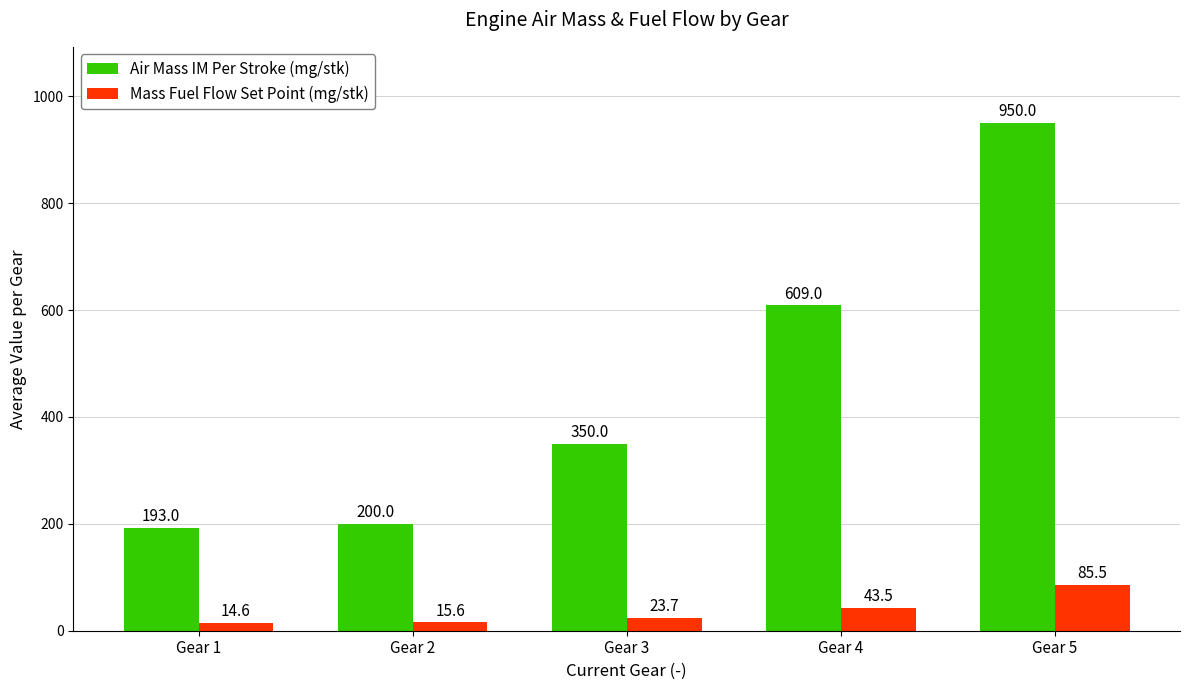

Reading left to right, transcribe all the data shown in this chart.

Air Mass IM Per Stroke (mg/stk): Gear 1=193.0	Gear 2=200.0	Gear 3=350.0	Gear 4=609.0	Gear 5=950.0
Mass Fuel Flow Set Point (mg/stk): Gear 1=14.6	Gear 2=15.6	Gear 3=23.7	Gear 4=43.5	Gear 5=85.5